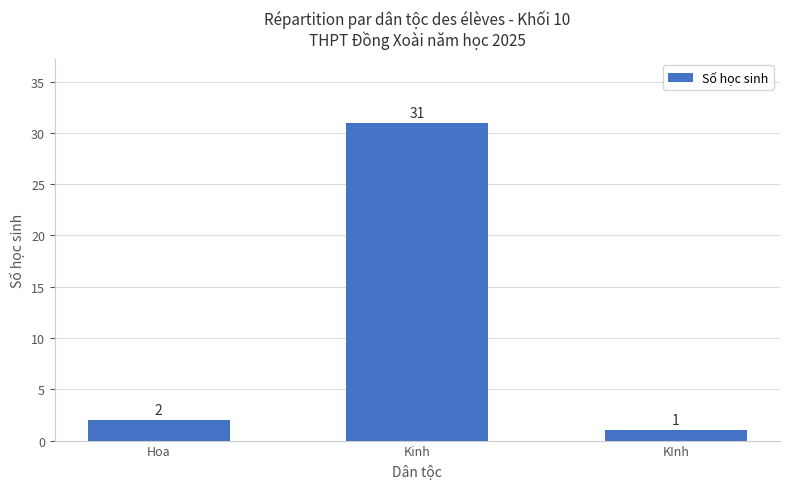

What is the change in value from Hoa to Kinh?

+29